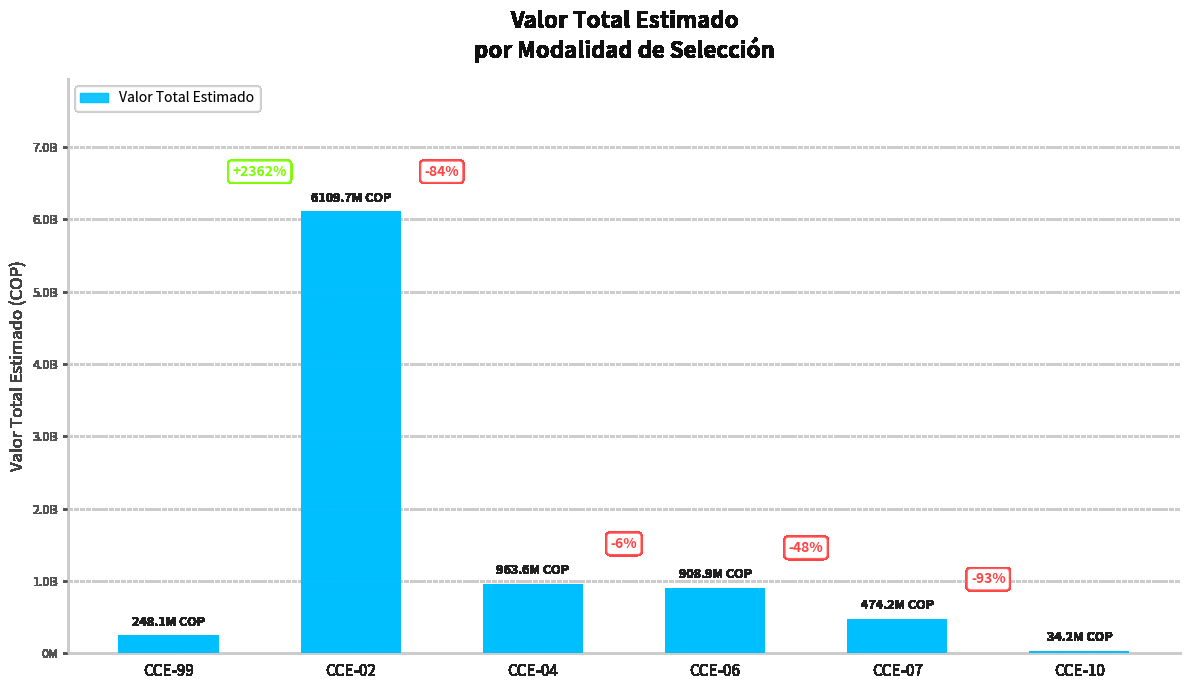

Are the bars horizontal?

No